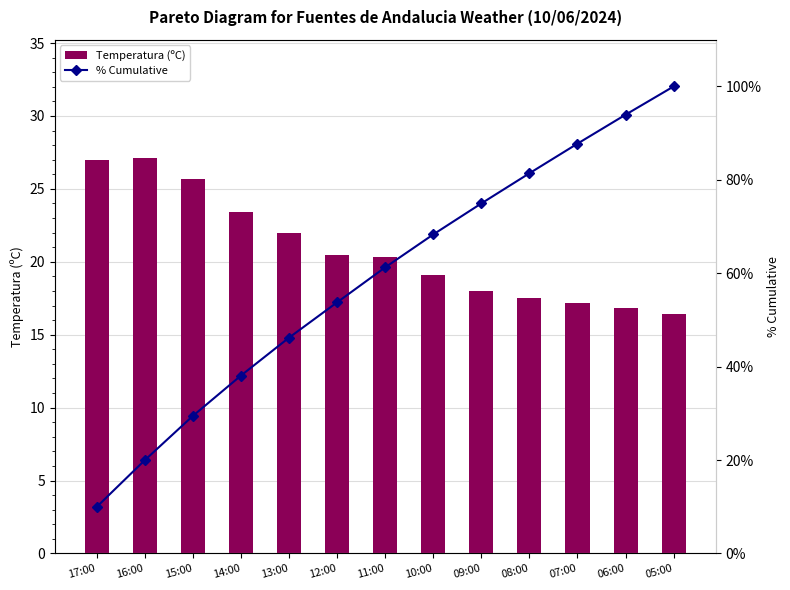

What is the label of the 11th bar from the right?

15:00